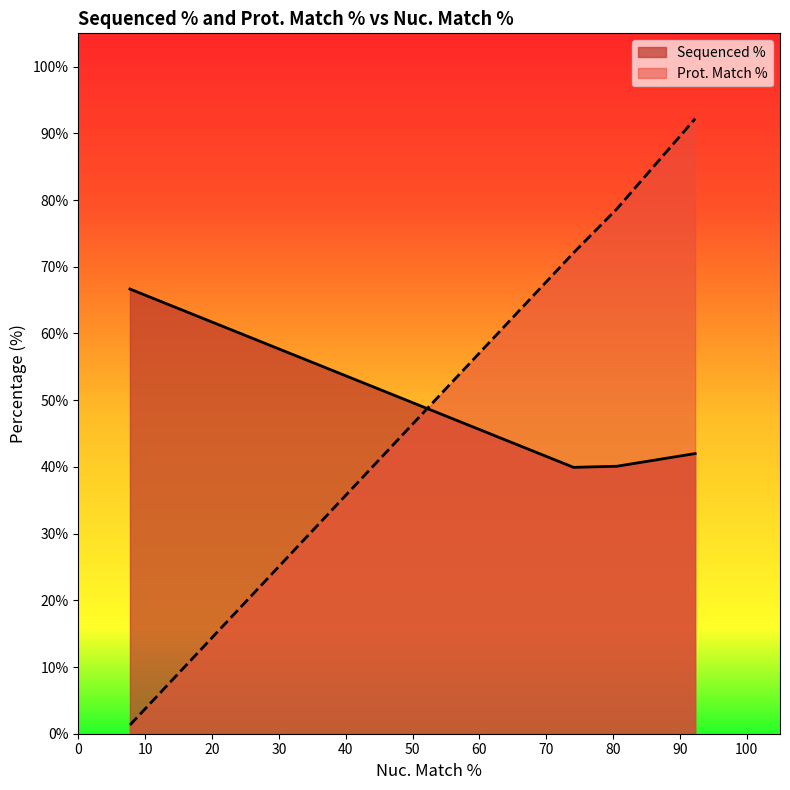

What is the minimum value for Prot. Match %?

1.3